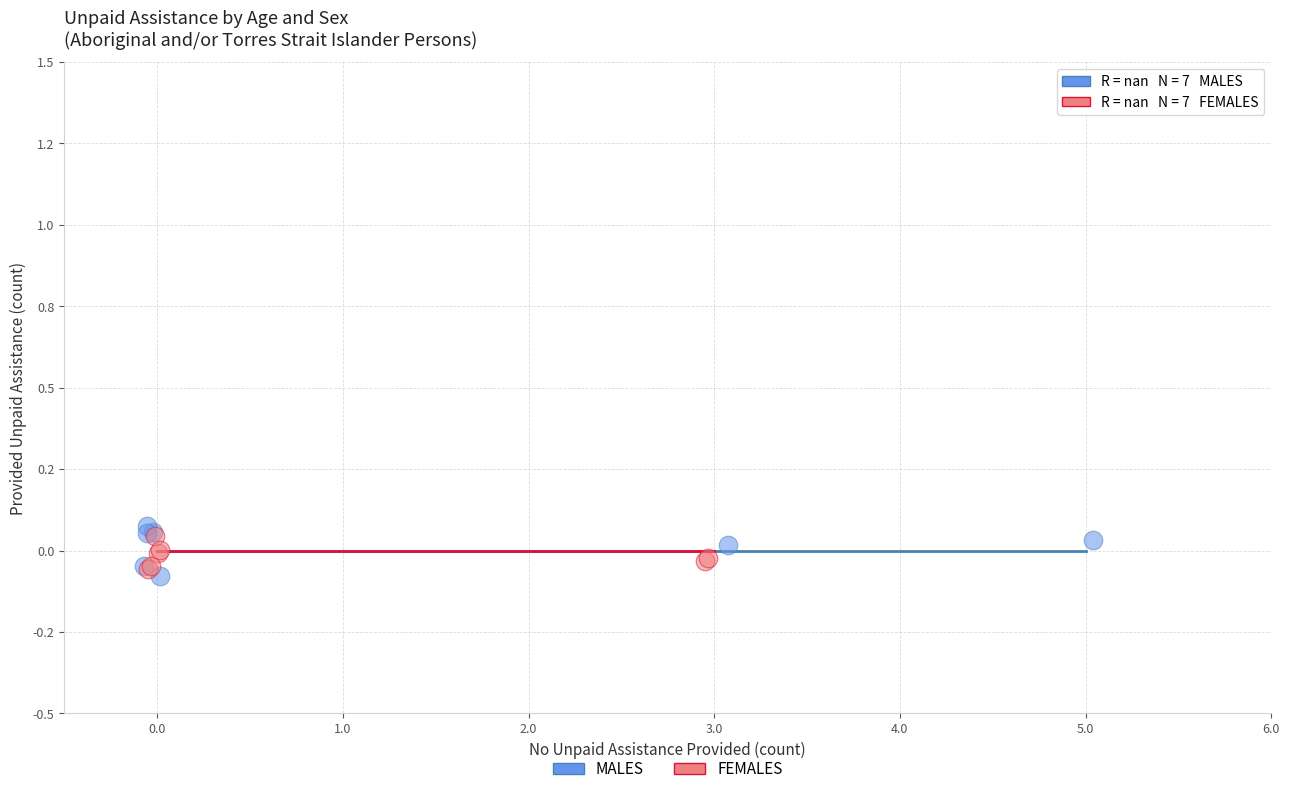

What are all the series names shown in the legend?

MALES, FEMALES